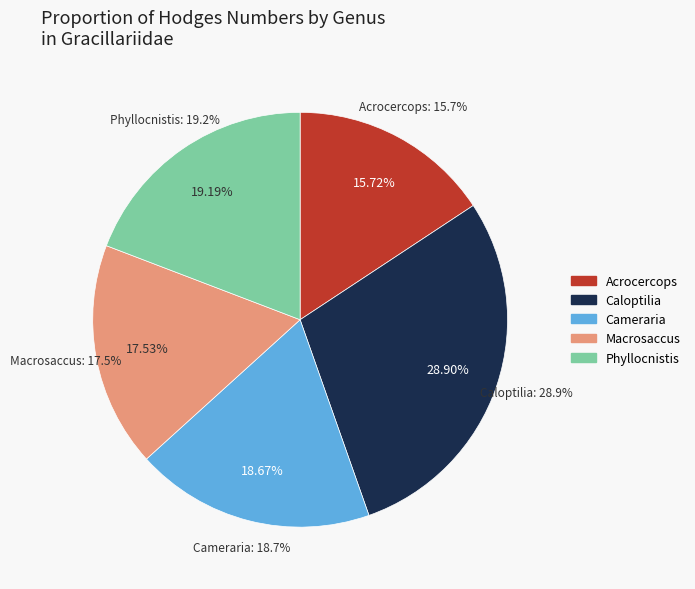

The Acrocercops slice represents 16% of the pie. True or false?

True